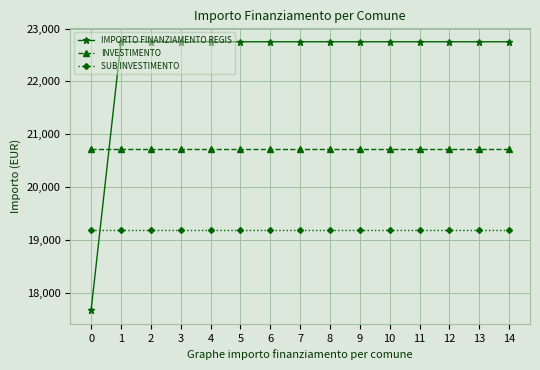

Is the value of SUB INVESTIMENTO at 14 greater than the value of INVESTIMENTO at 0?

No